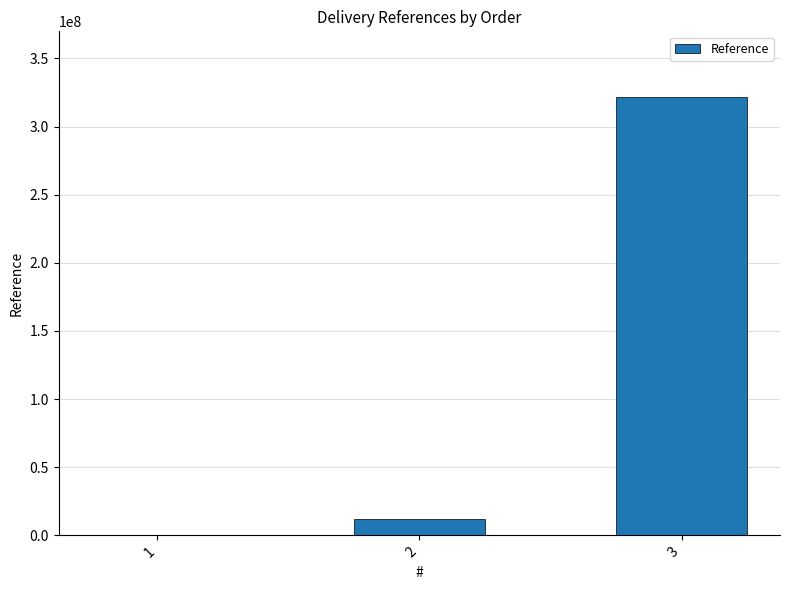

What is the change in value from 1 to 3?

+321529402